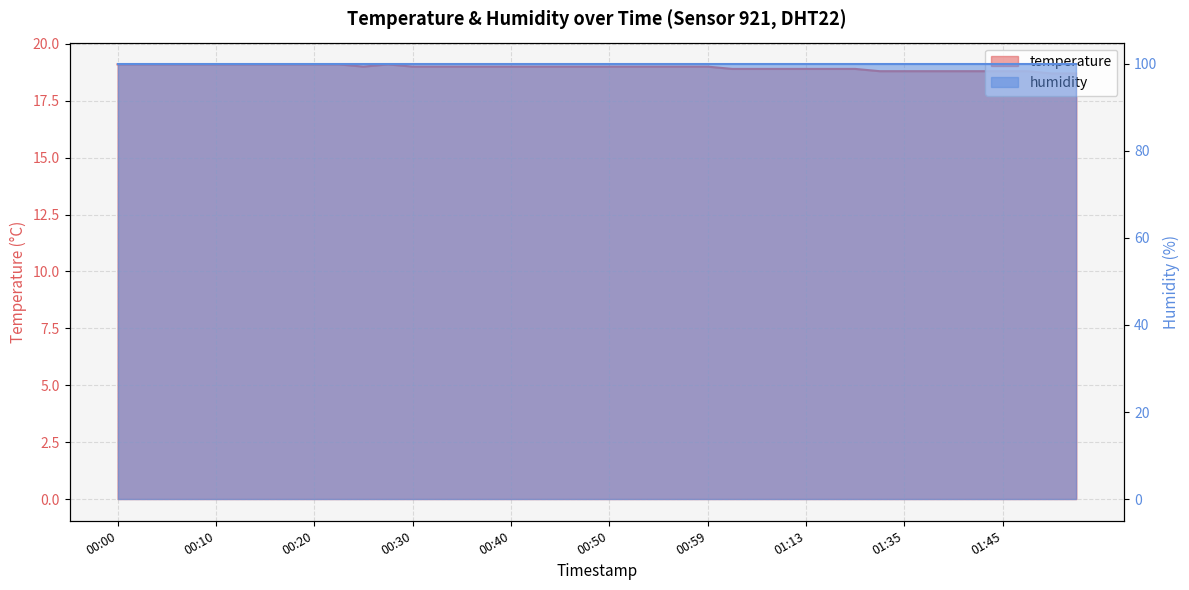

What position from the right is 01:04?

14